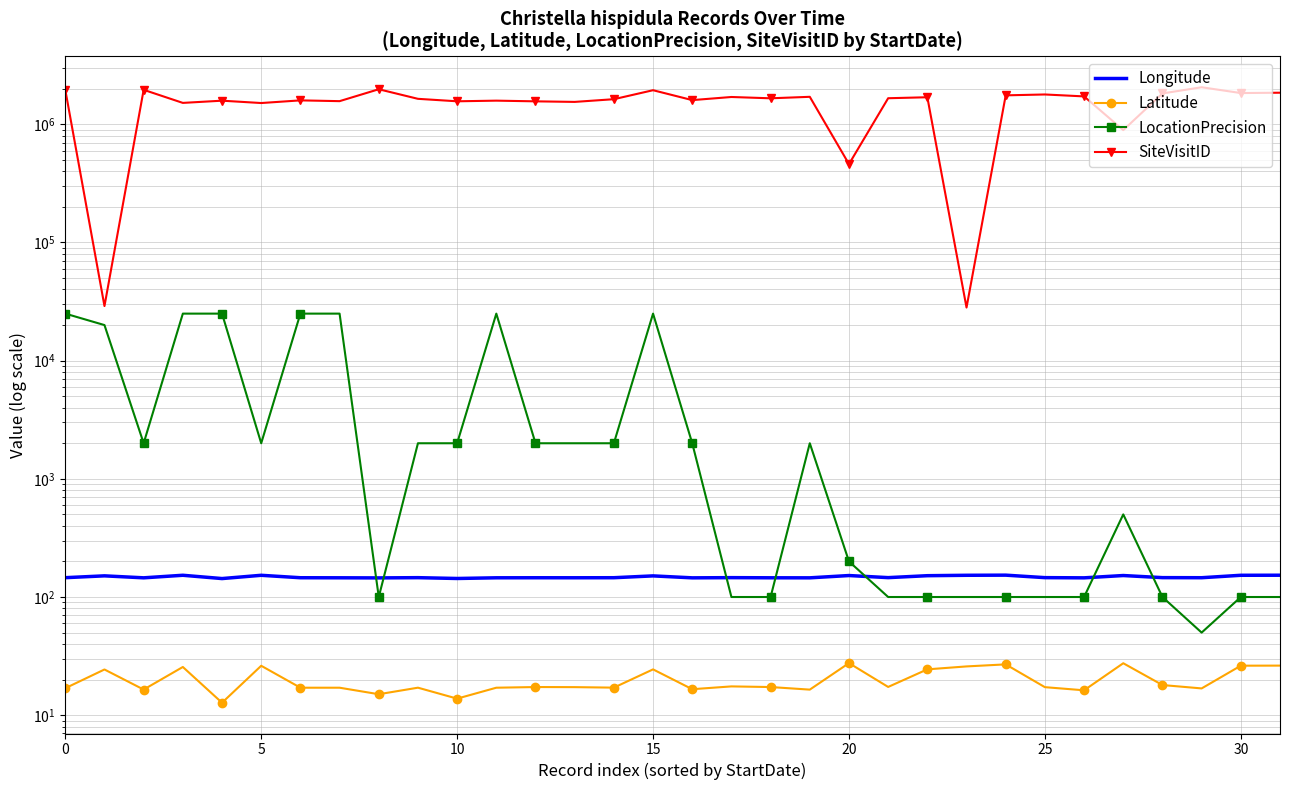

What are all the series names shown in the legend?

Longitude, Latitude, LocationPrecision, SiteVisitID